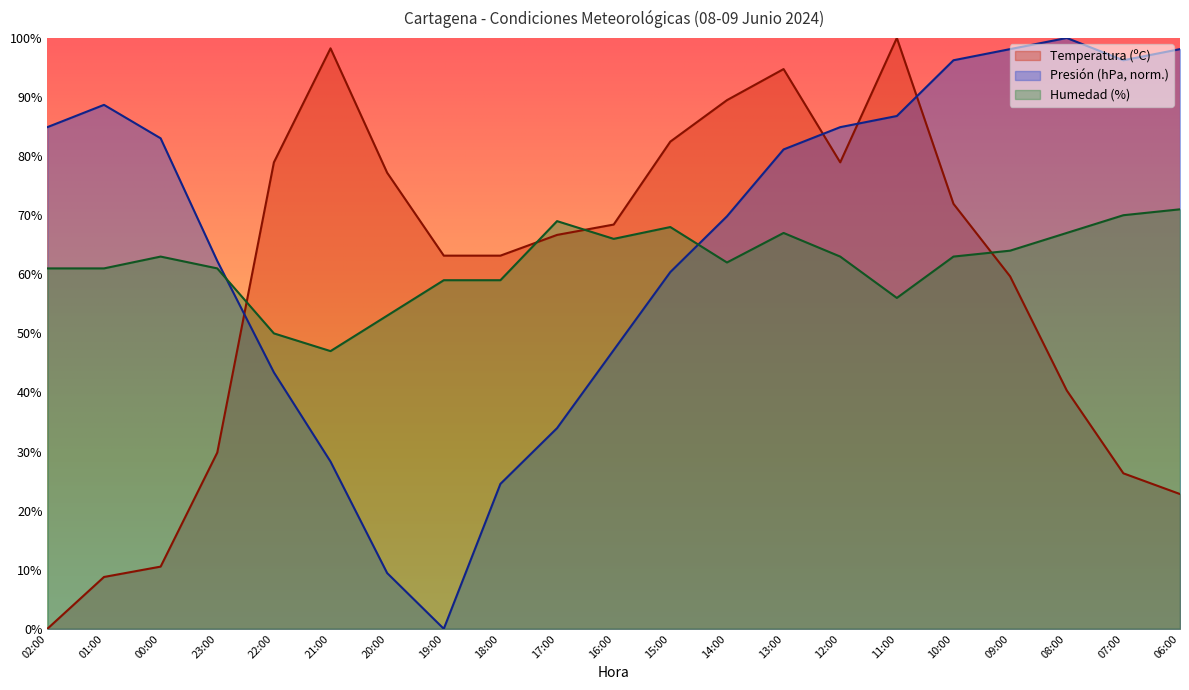

At which label does Presión (hPa) first exceed 81?

02:00